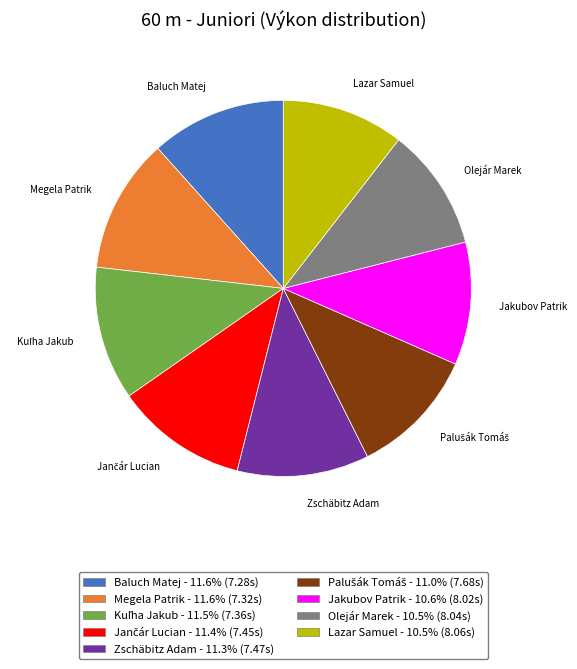

Does Megela Patrik account for over 50% of the chart?

No